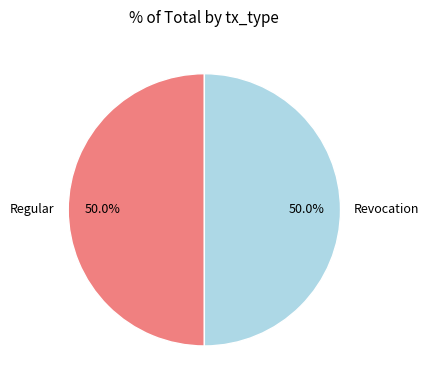

True or false: Revocation accounts for 50% of the total.

True